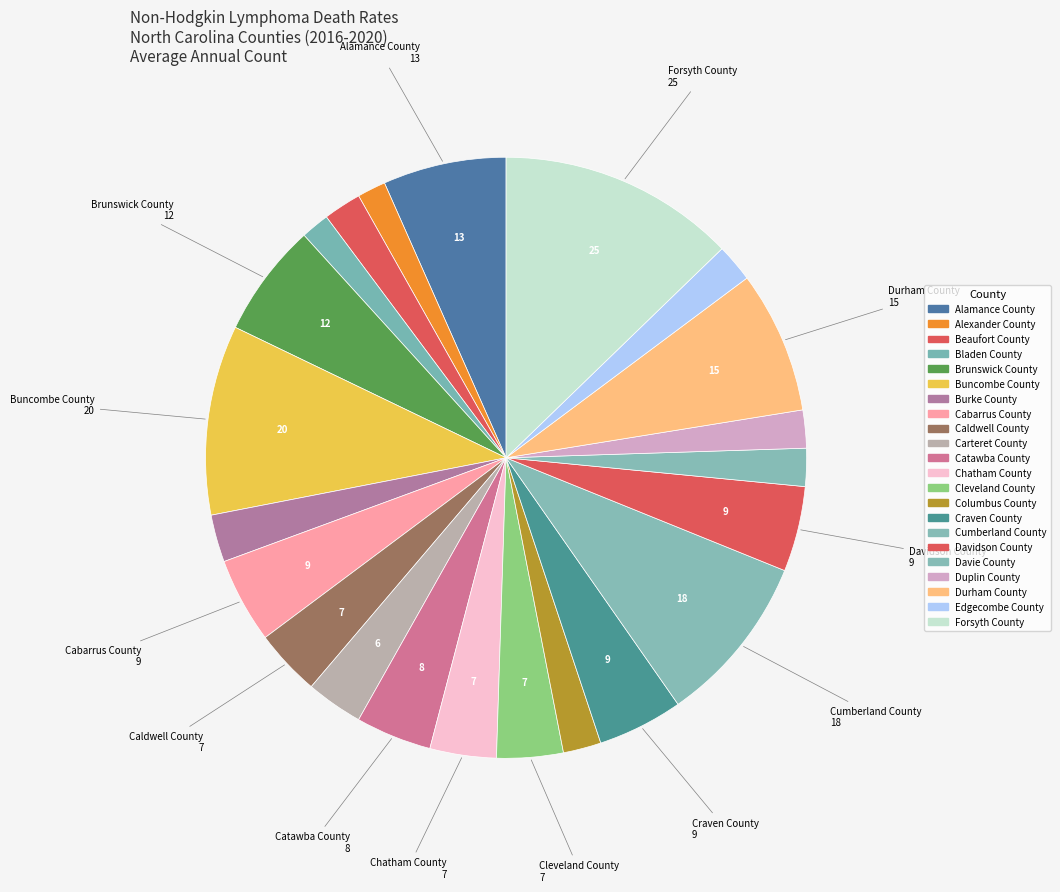

To the nearest percent, what is the difference between the largest and smallest slice percentages?

11%